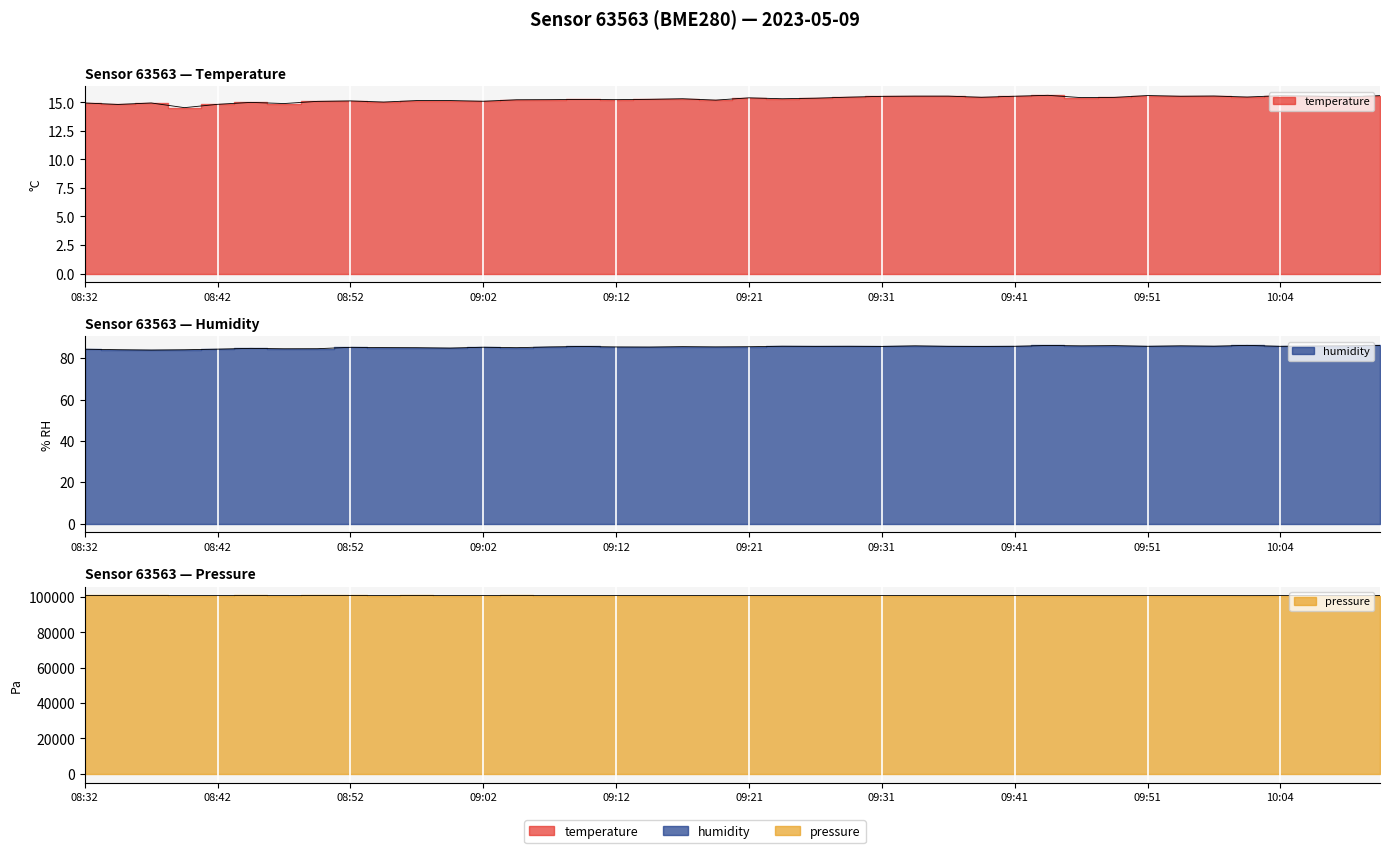

List the labels in order of pressure value, largest first.

08:32, 08:37, 08:45, 08:52, 08:35, 08:50, 08:57, 09:04, 08:59, 08:42, 09:09, 09:07, 08:47, 09:12, 08:54, 09:17, 09:21, 09:14, 09:51, 09:31, 09:44, 09:02, 09:29, 09:34, 09:54, 09:36, 09:56, 09:41, 10:04, 09:26, 08:40, 09:24, 10:11, 09:19, 09:46, 10:06, 09:39, 10:09, 09:49, 09:59